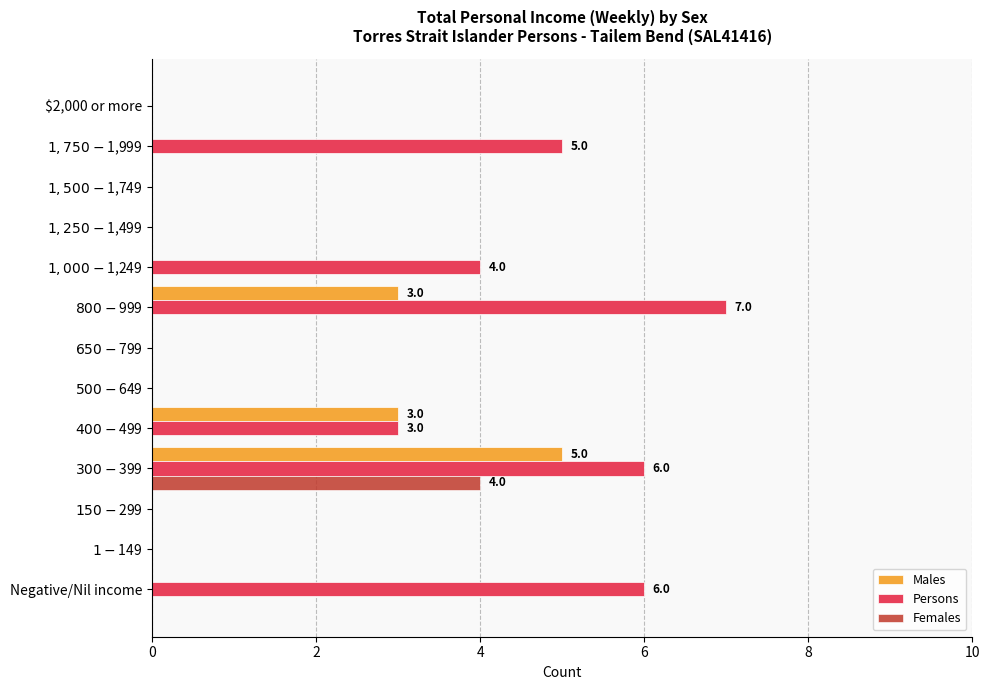

What is the sum of all Females values?

4